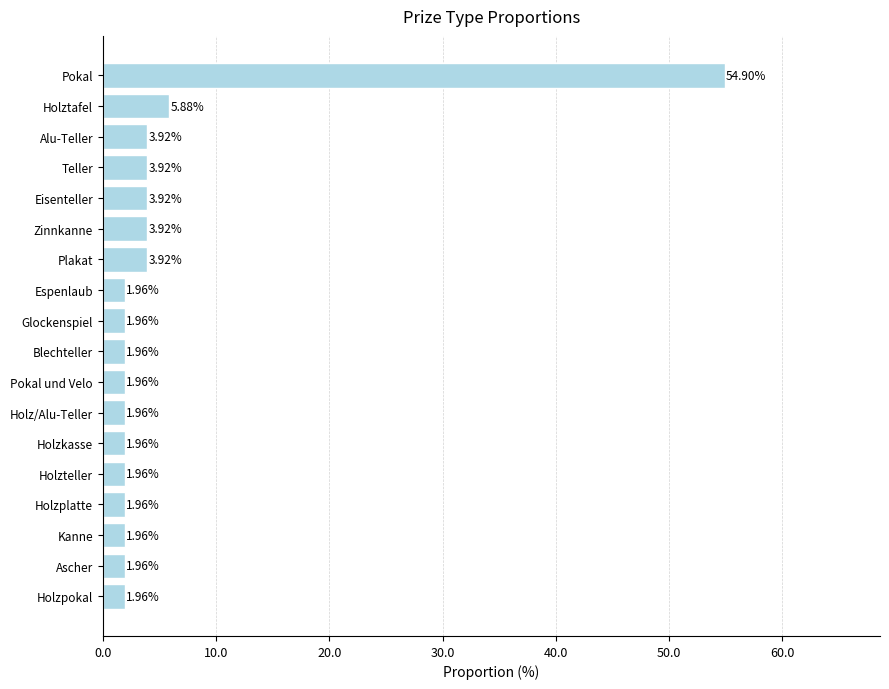

At which label is the value closest to 28?

Holztafel